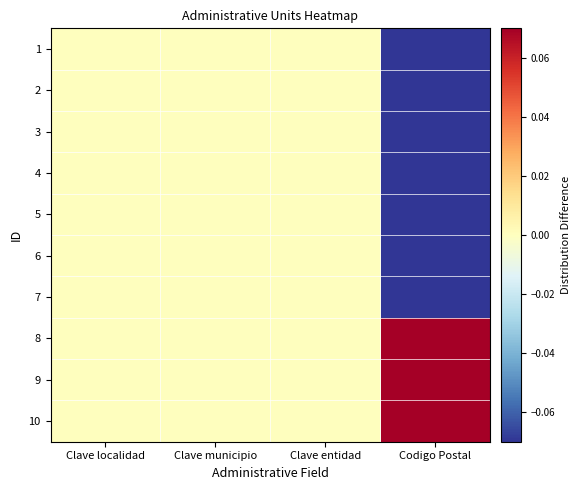

Which has a higher value, Codigo Postal or Clave entidad?

Clave entidad